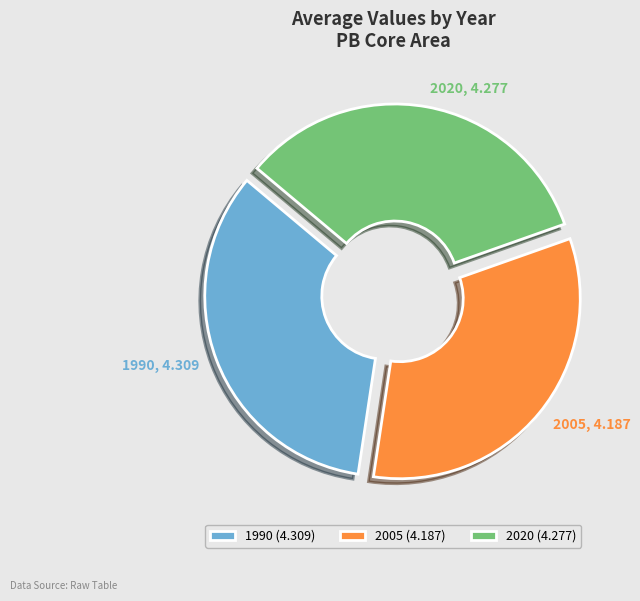

How many slices are in this pie chart?

3